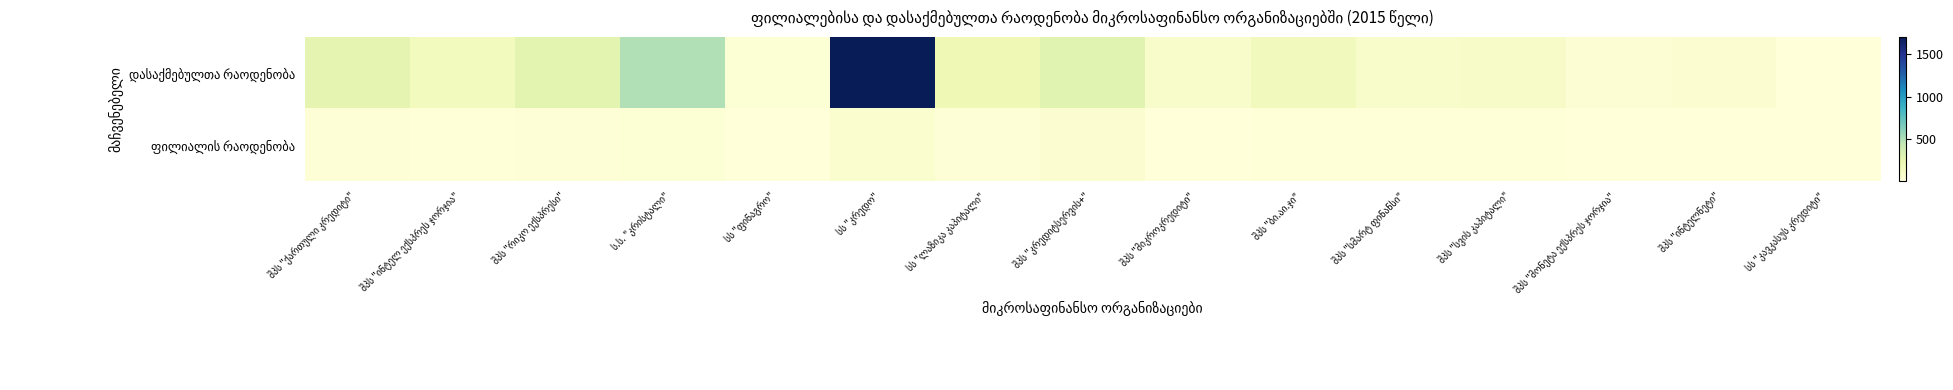

What is the sum of the ფილიალის რაოდენობა values at ს.ს. "კრისტალი" and შპს "ბი.აი.ჯი"?

39